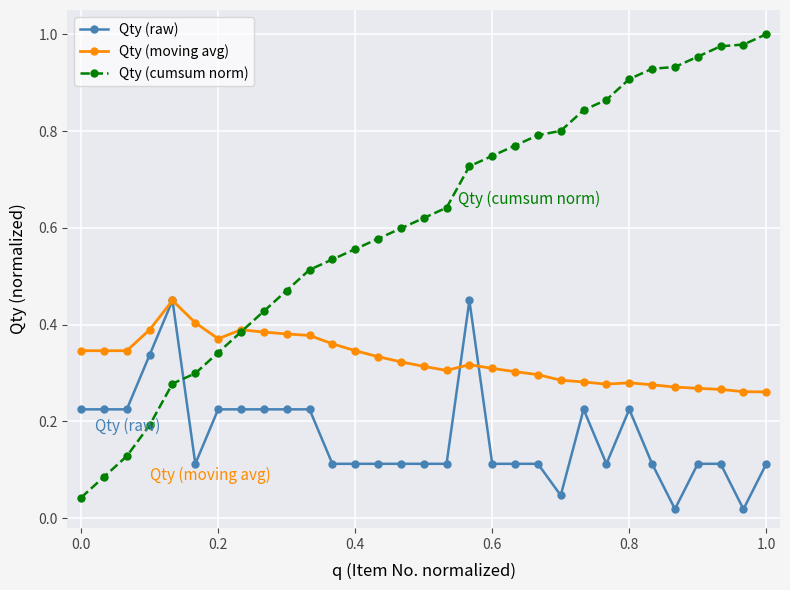

True or false: Qty (raw) has more than 0 interior local peaks.

True